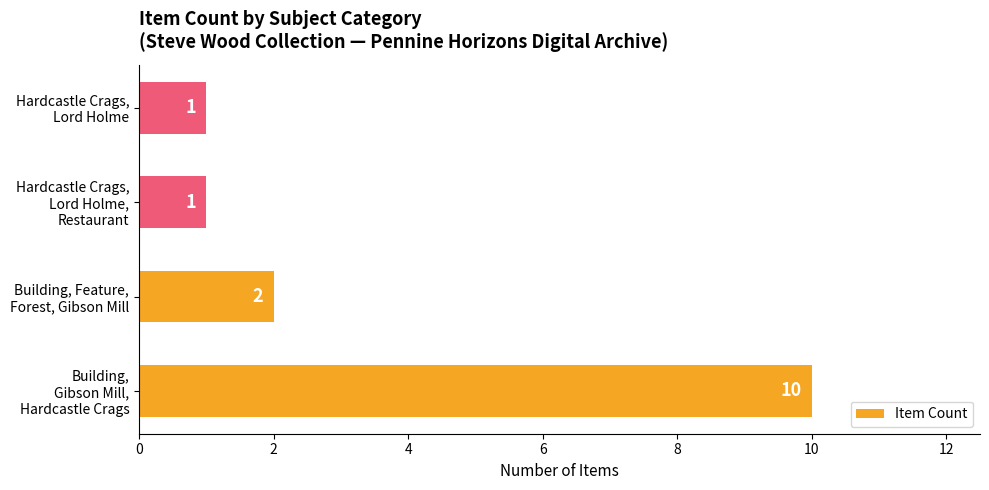

How many bars are there in total?

4